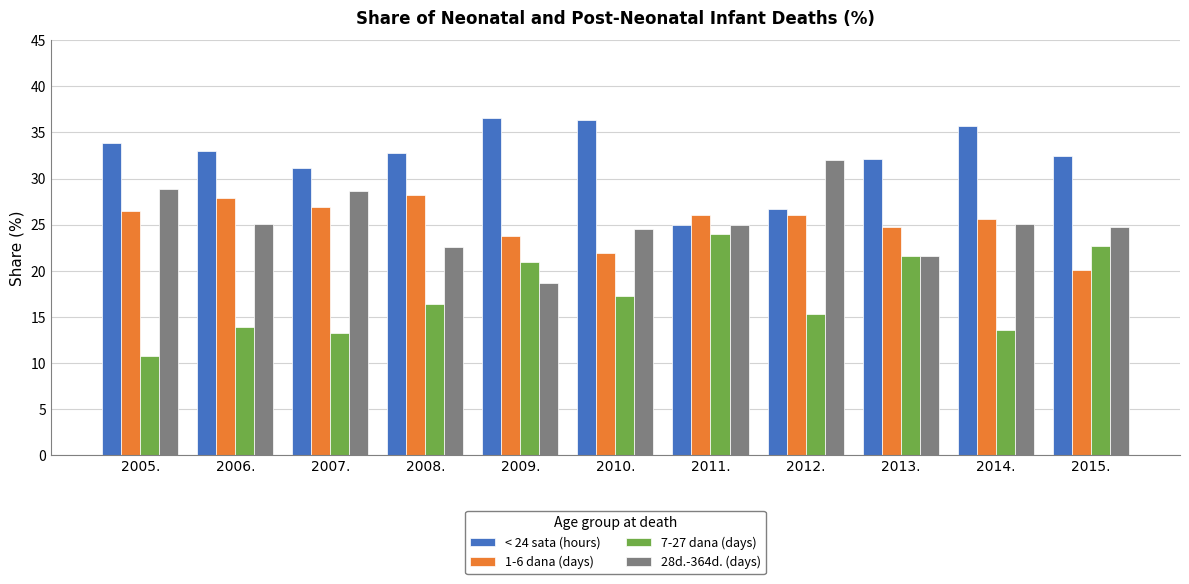

How many bars are there in each group?

4